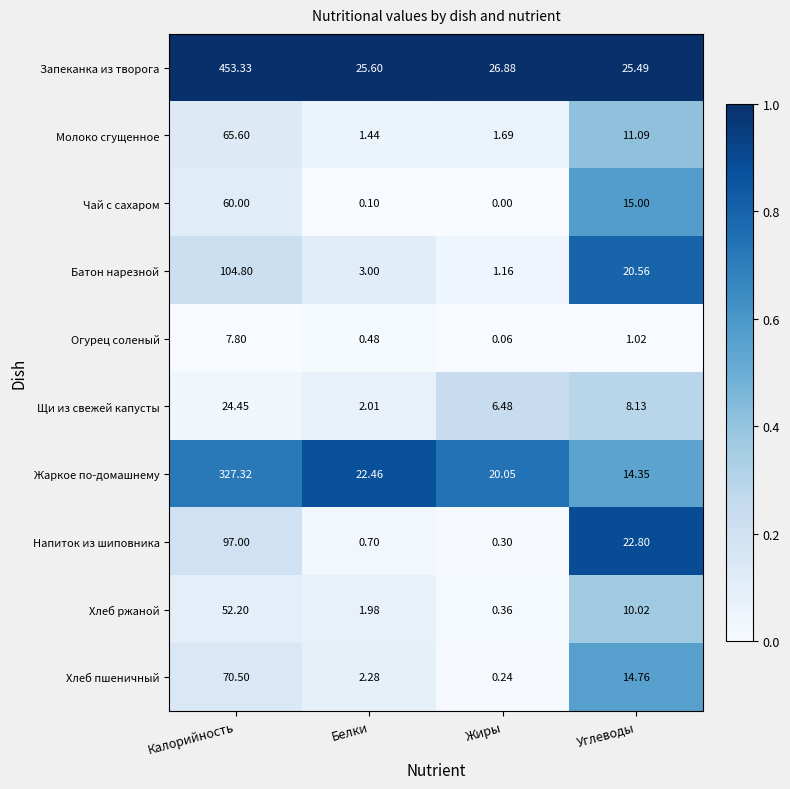

Where does the Молоко сгущенное series first go above 11?

Калорийность